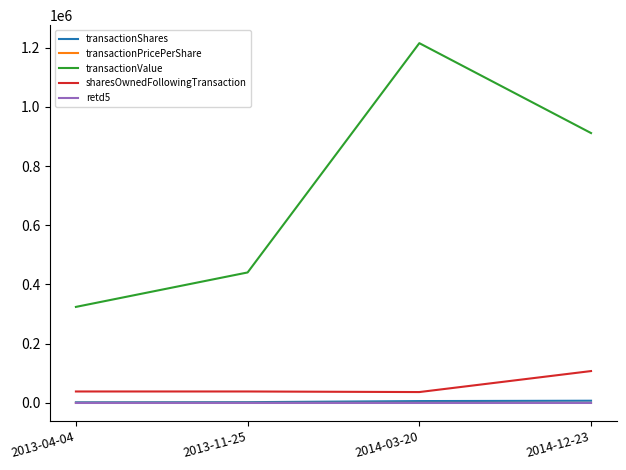

What is the difference between the maximum and minimum values in the transactionPricePerShare series?

69.8